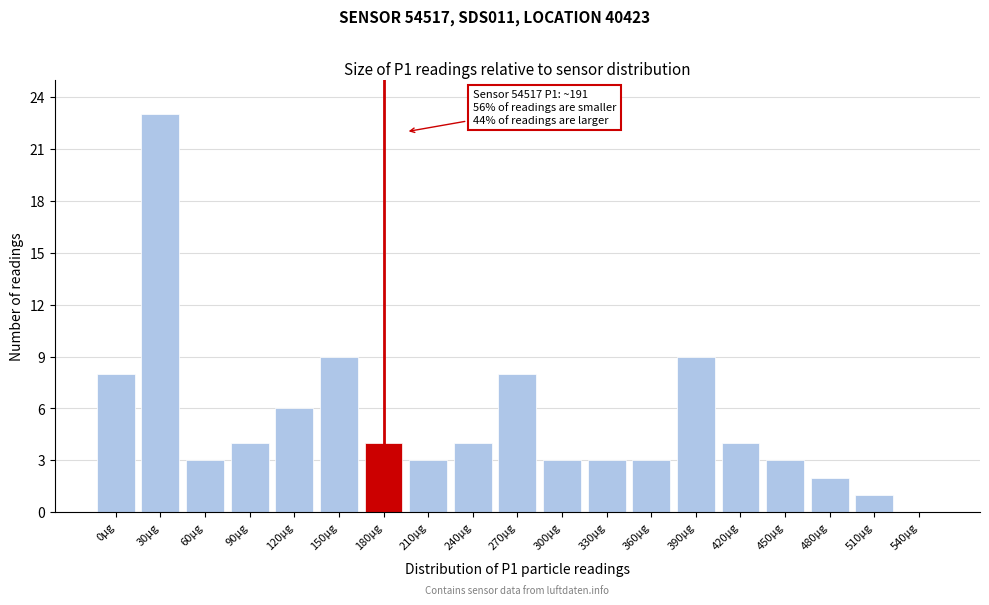

Reading left to right, list all the values displayed in this chart.

0µg=8	30µg=23	60µg=3	90µg=4	120µg=6	150µg=9	180µg=4	210µg=3	240µg=4	270µg=8	300µg=3	330µg=3	360µg=3	390µg=9	420µg=4	450µg=3	480µg=2	510µg=1	540µg=0